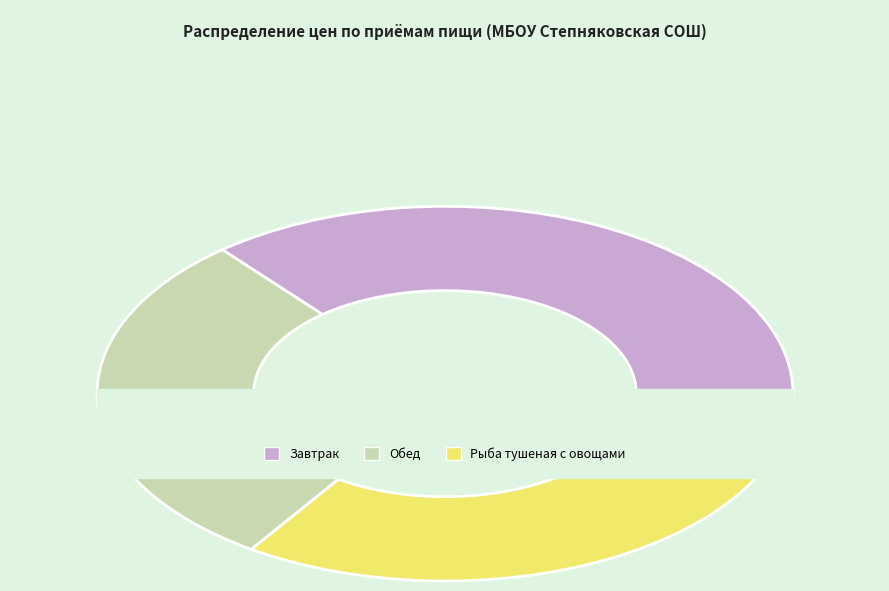

To the nearest percent, what is the difference between the Обед and Завтрак slice percentages?

6%